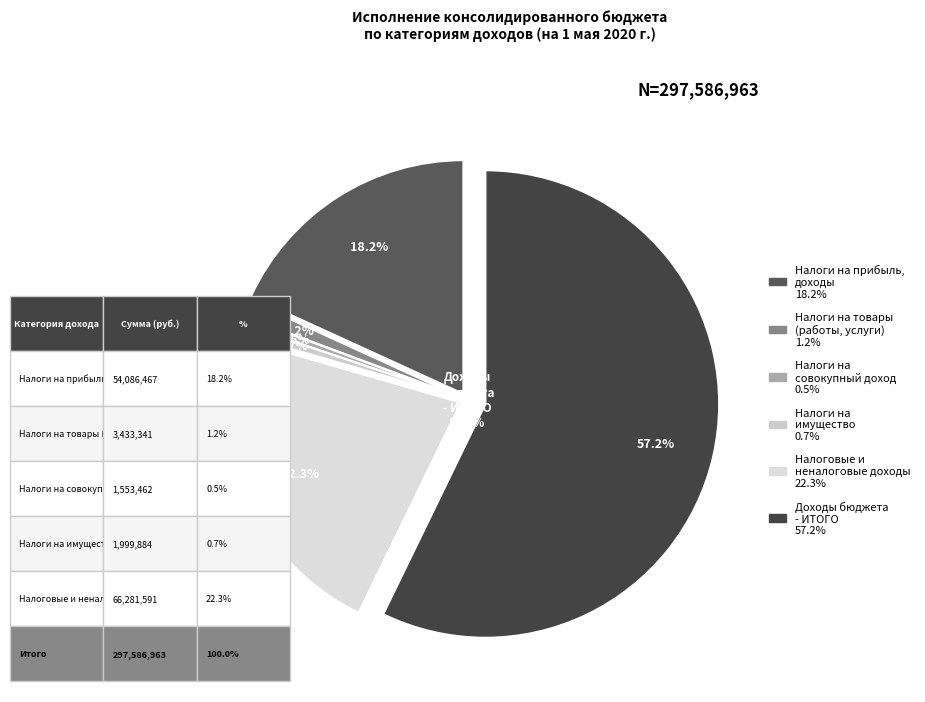

To the nearest percent, what portion does НАЛОГИ НА ИМУЩЕСТВО represent?

1%